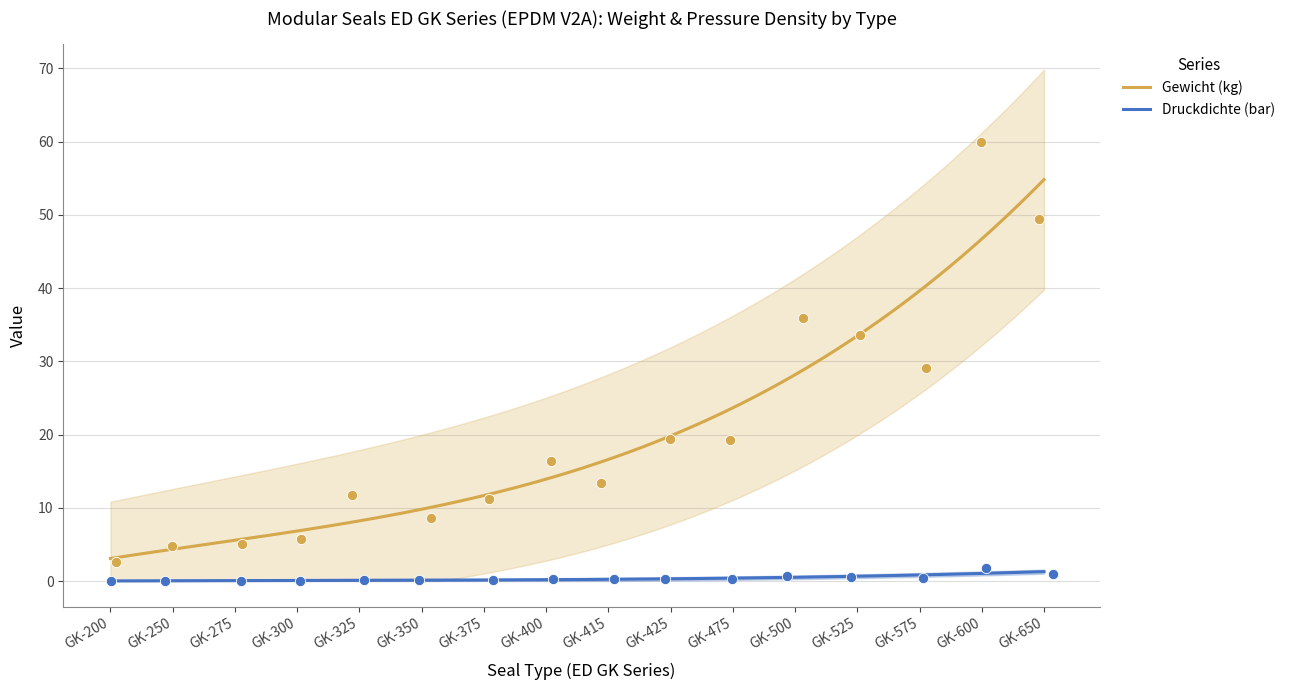

At how many categories does at least one series exceed 43?

2